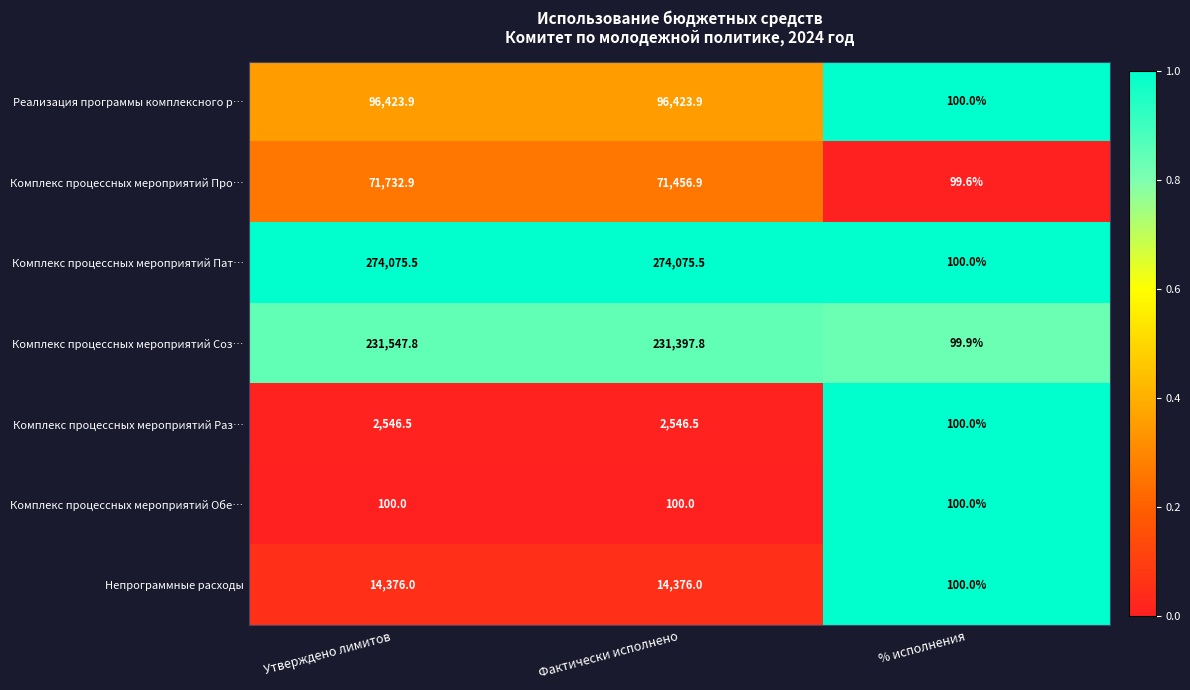

Reading left to right, extract all data points from this chart.

Реализация программы комплексного р…: Утверждено лимитов=96423.9	Фактически исполнено=96423.9	% исполнения=100.0
Комплекс процессных мероприятий Про…: Утверждено лимитов=71732.9	Фактически исполнено=71456.9	% исполнения=99.6
Комплекс процессных мероприятий Пат…: Утверждено лимитов=274075.5	Фактически исполнено=274075.5	% исполнения=100.0
Комплекс процессных мероприятий Соз…: Утверждено лимитов=231547.8	Фактически исполнено=231397.8	% исполнения=99.9
Комплекс процессных мероприятий Раз…: Утверждено лимитов=2546.5	Фактически исполнено=2546.5	% исполнения=100.0
Комплекс процессных мероприятий Обе…: Утверждено лимитов=100.0	Фактически исполнено=100.0	% исполнения=100.0
Непрограммные расходы: Утверждено лимитов=14376.0	Фактически исполнено=14376.0	% исполнения=100.0